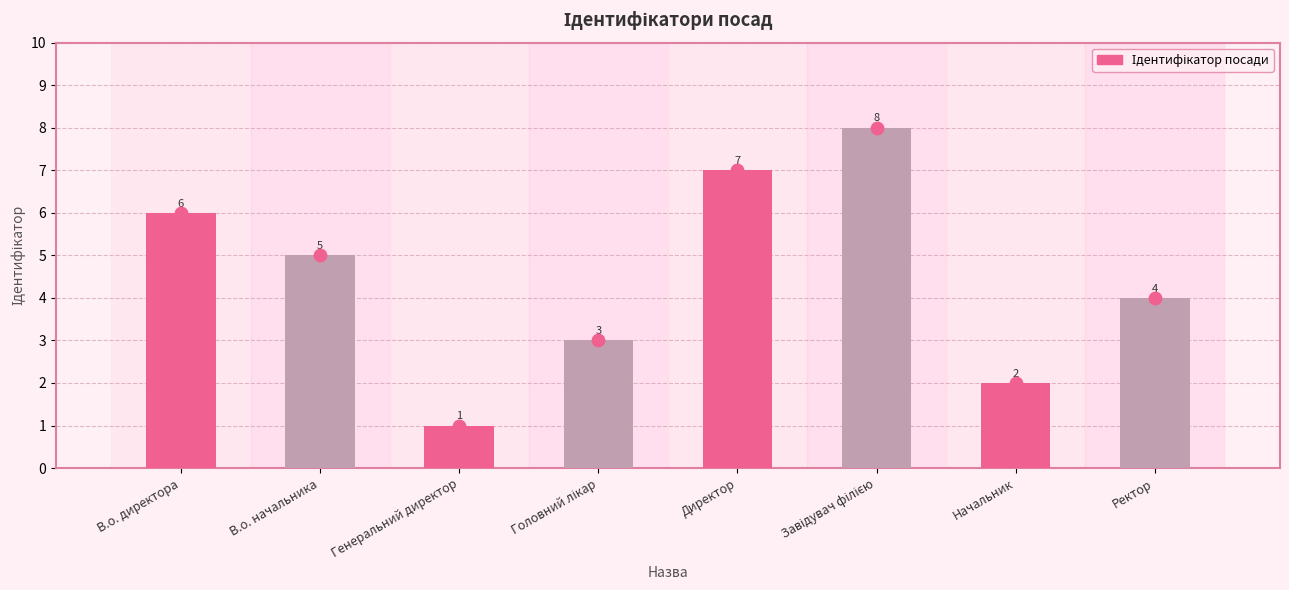

Which series has the largest total across all categories?

Ідентифікатор